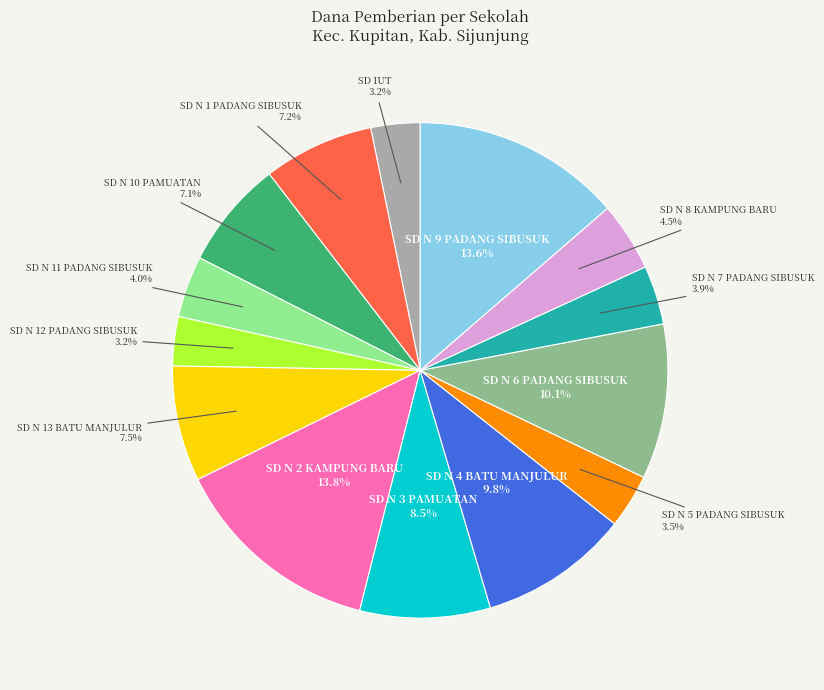

Does any single category account for the majority?

No